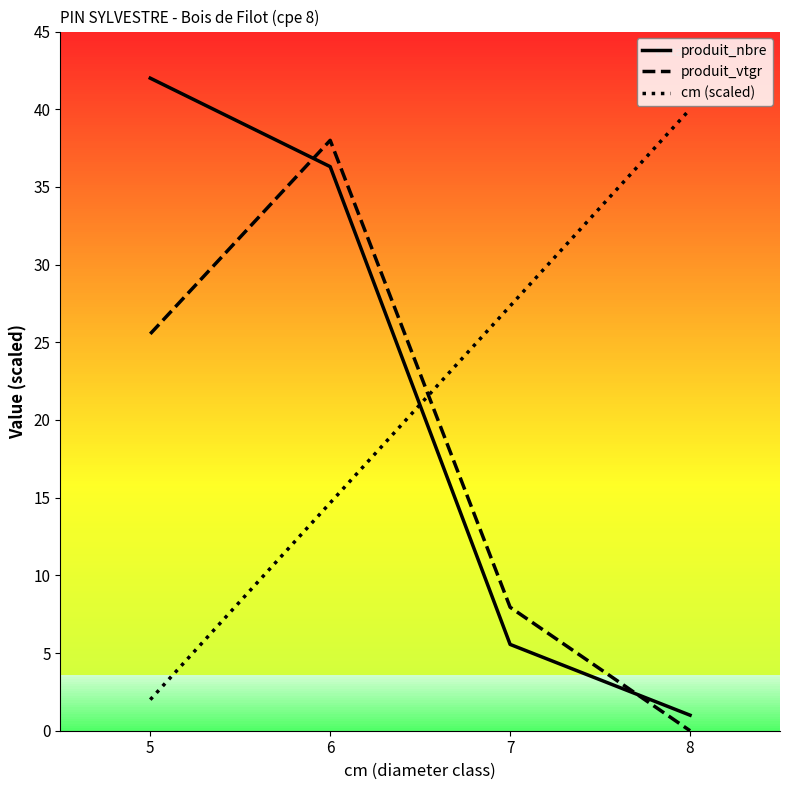

Reading right to left, extract all data points from this chart.

produit_nbre: 1.0	5.6	36.3	42.0
produit_vtgr: 0.0	7.9	38.0	25.5
cm (scaled): 40.0	27.3	14.7	2.0